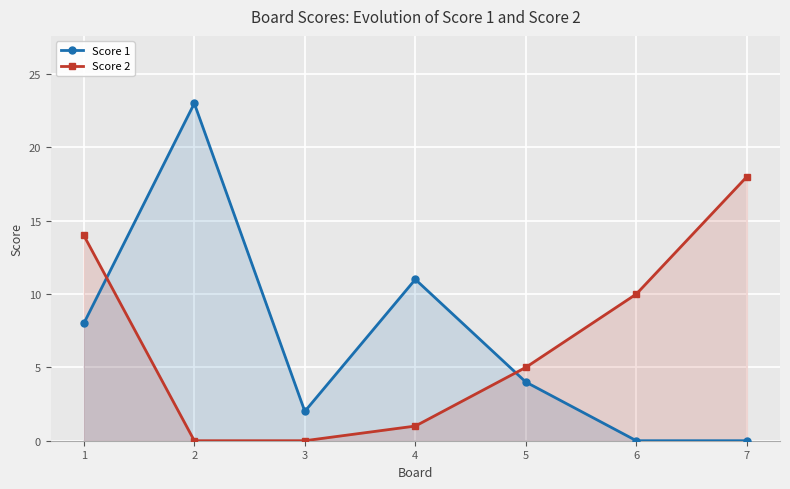

True or false: Score 1 has a value of 16 at 4.

False